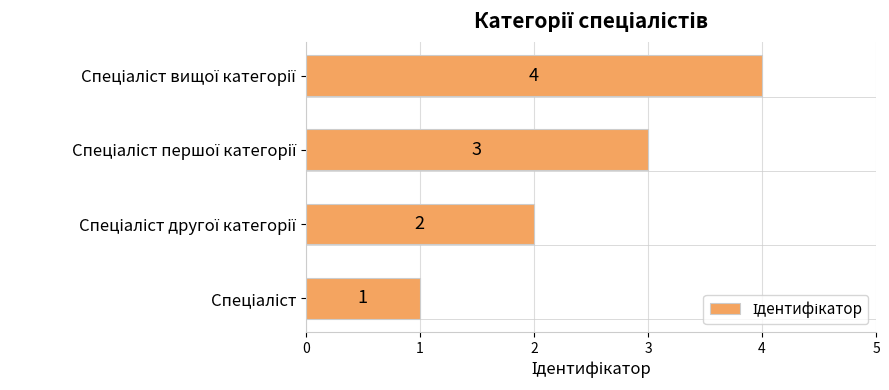

What is the maximum value shown in the chart?

4